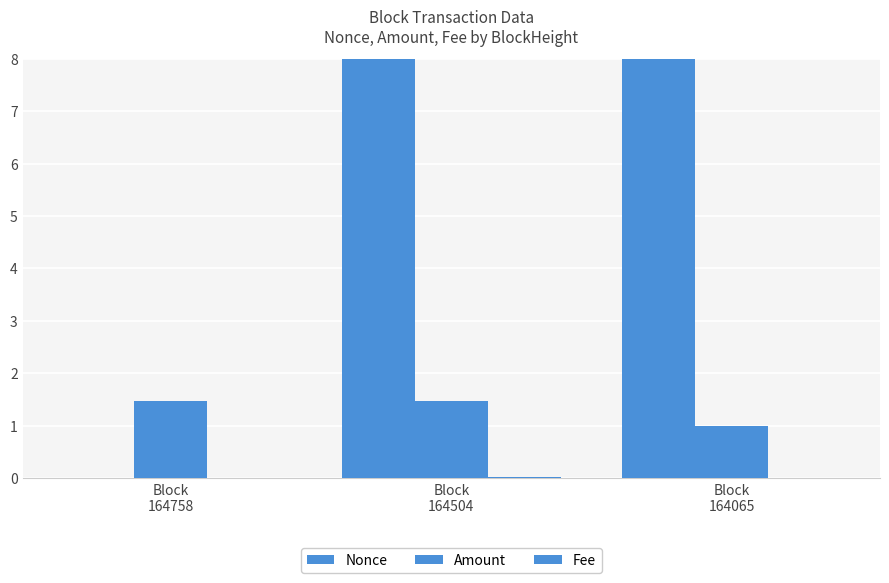

Is it true that Amount equals 1.5 at Block
164504?

True